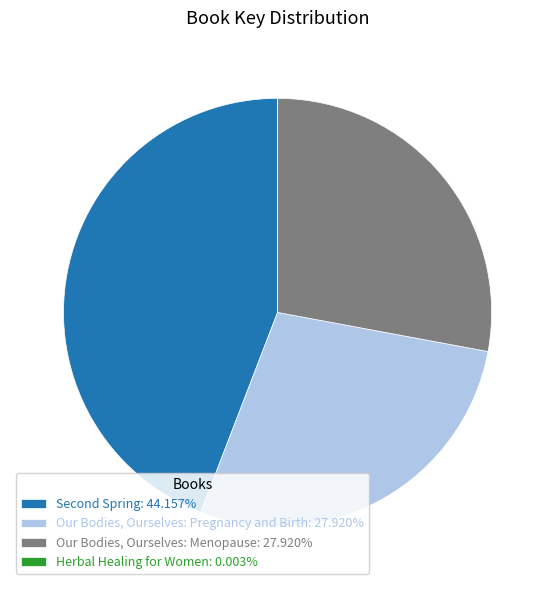

Is there a majority slice in this chart?

No